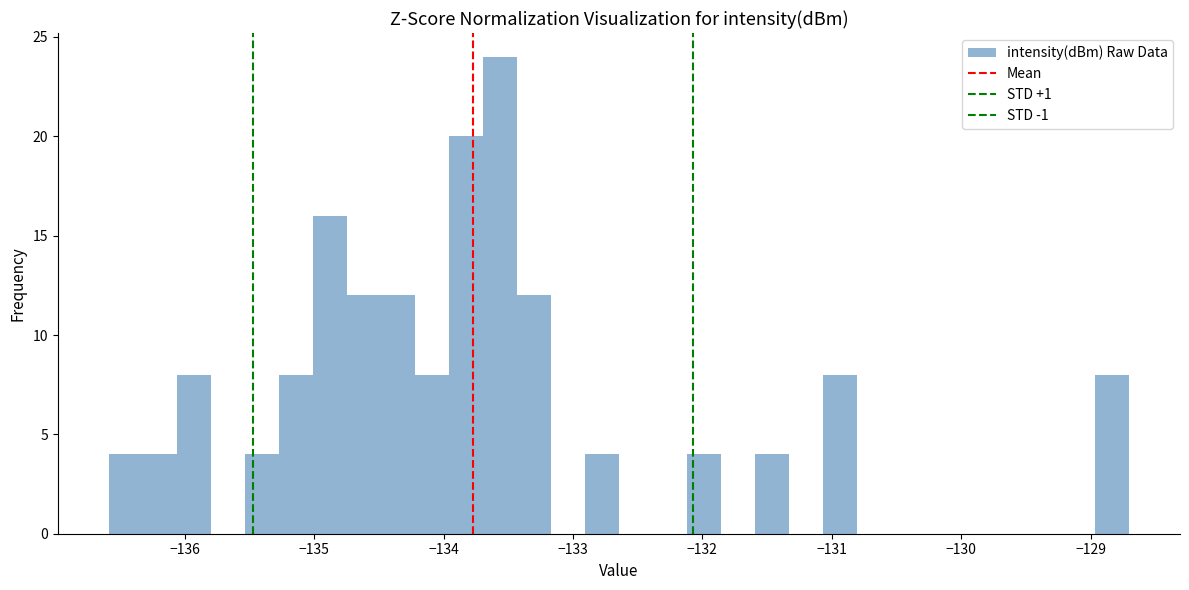

Read against the x-axis, roughly where is the centre of the tallest bar?

-133.6